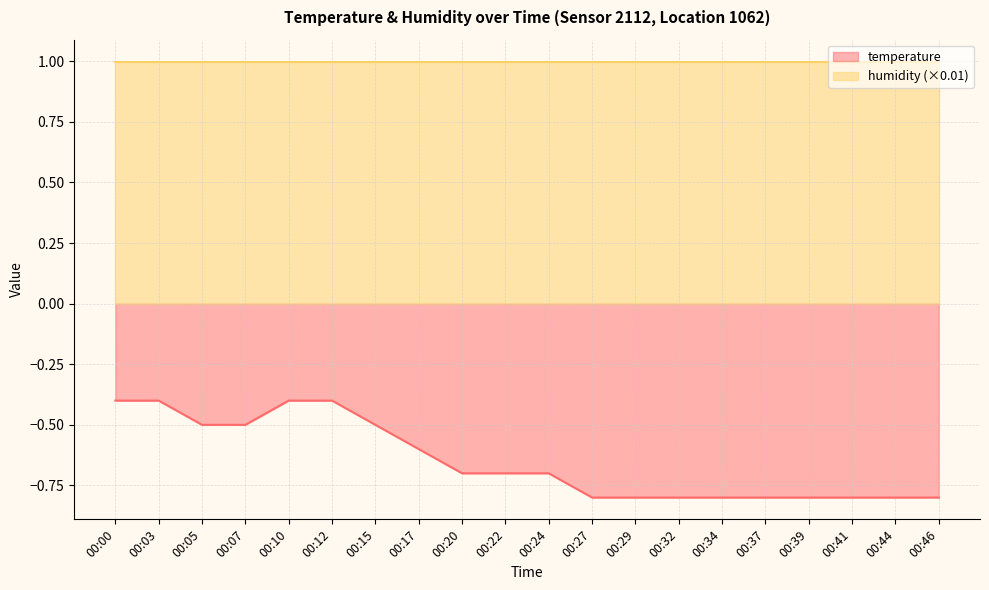

Rank the categories by value from lowest to highest.

00:27, 00:29, 00:32, 00:34, 00:37, 00:39, 00:41, 00:44, 00:46, 00:20, 00:22, 00:24, 00:17, 00:05, 00:07, 00:15, 00:00, 00:03, 00:10, 00:12